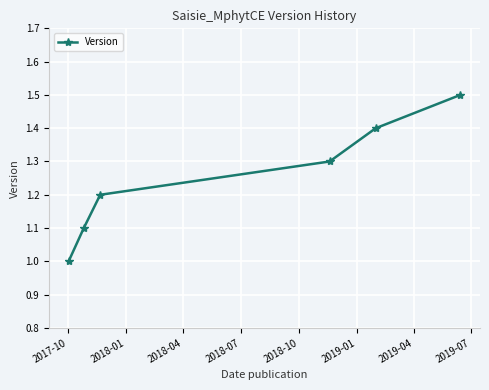

What is the difference between the maximum and minimum values?

0.5